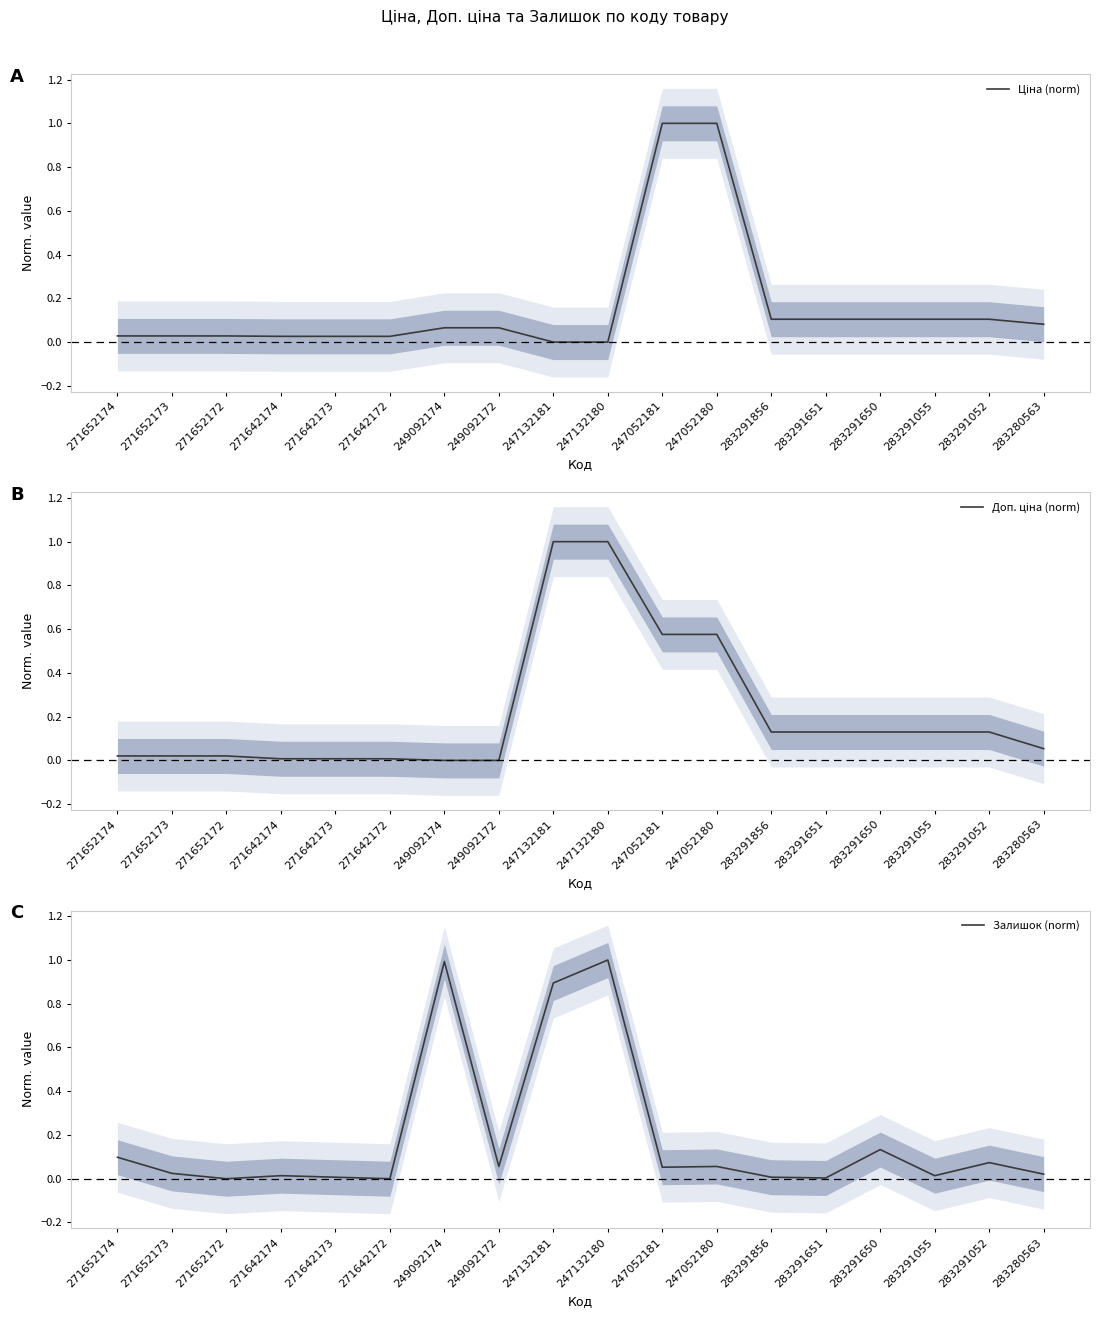

How many categories are shown in the chart?

18